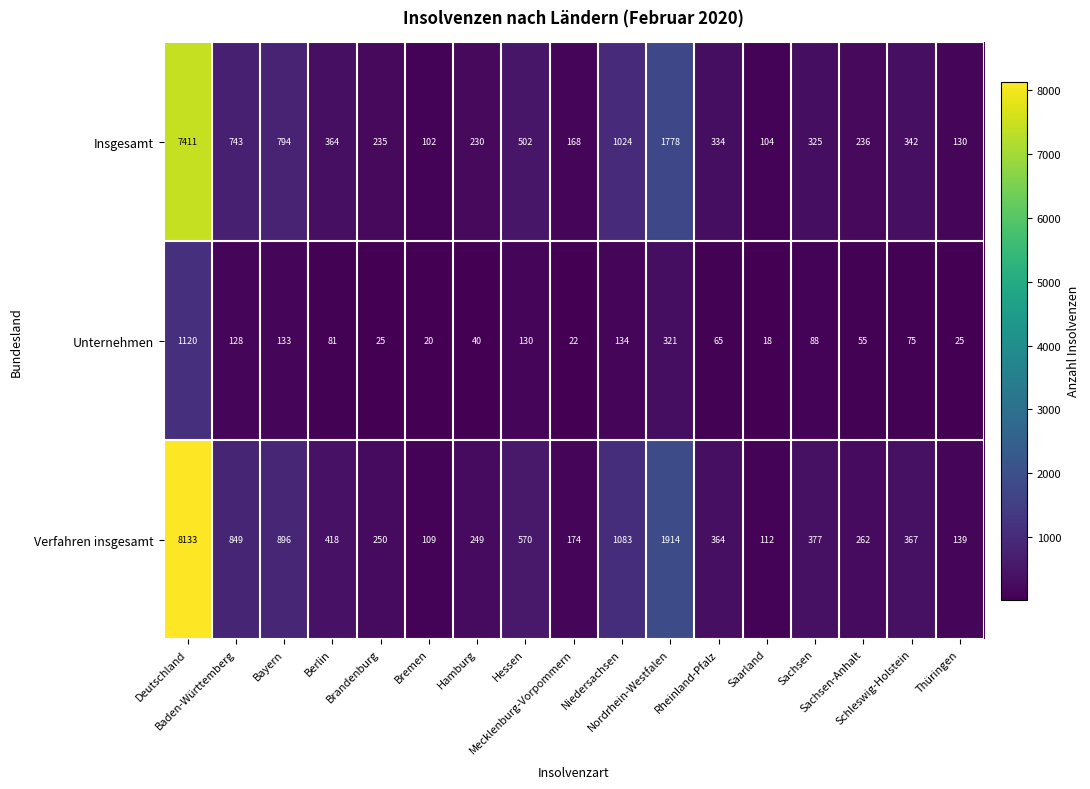

What is the difference between the second highest and second lowest values in the Insgesamt series?

1674